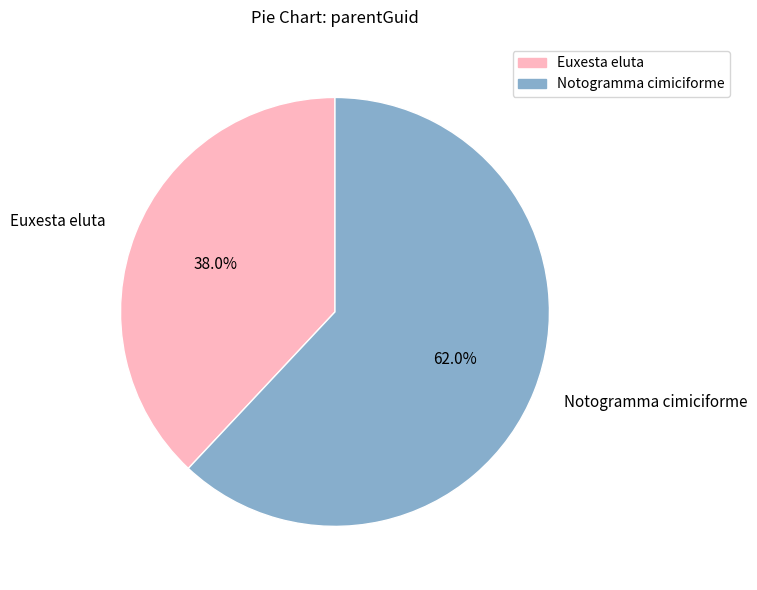

Approximately how many times larger is the value at Euxesta eluta compared to Notogramma cimiciforme?

0.6